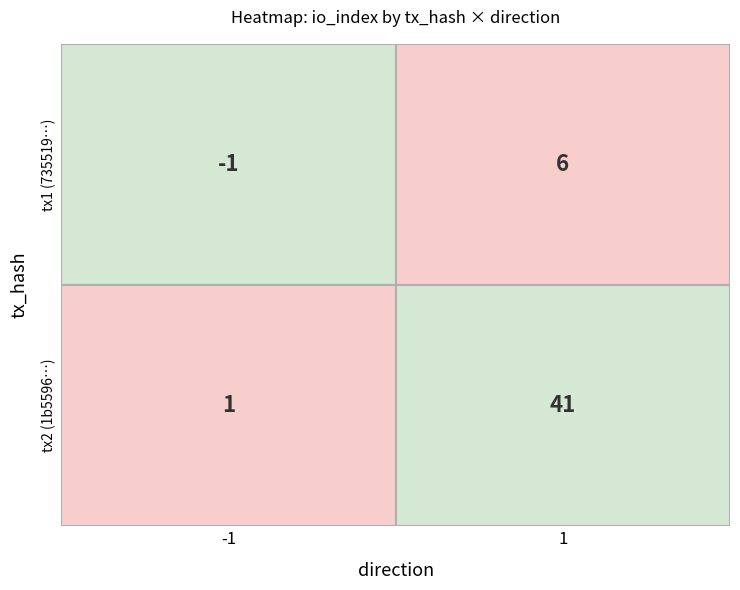

What is the minimum value shown in the chart?

-1